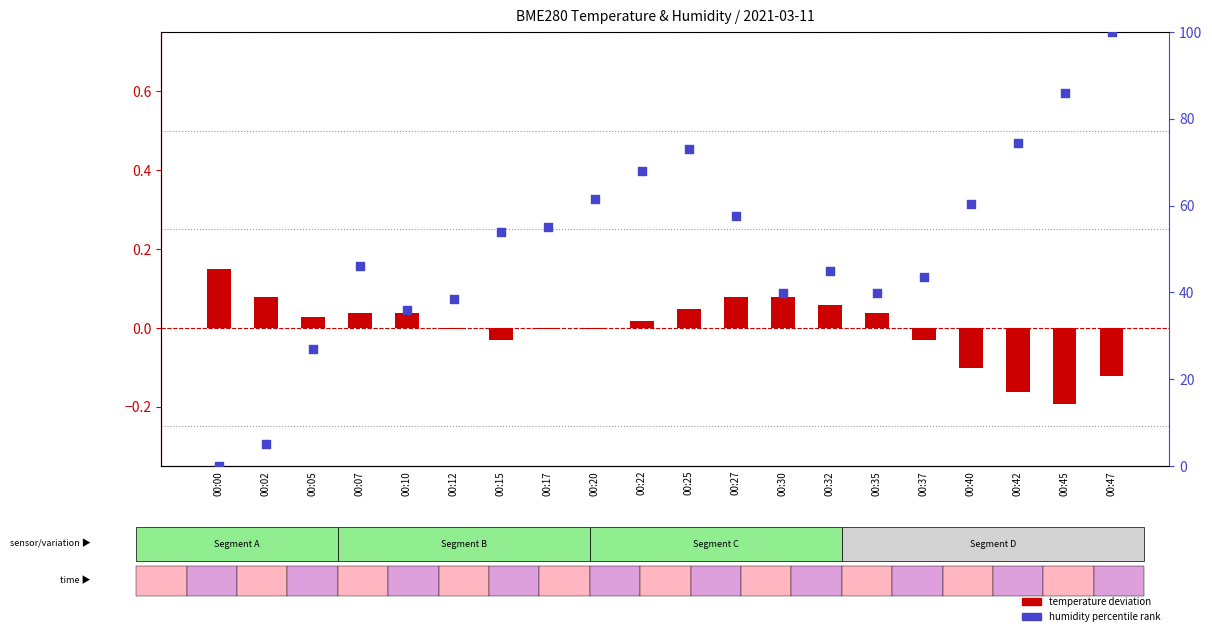

What are all the series names shown in the legend?

temperature deviation, humidity percentile rank